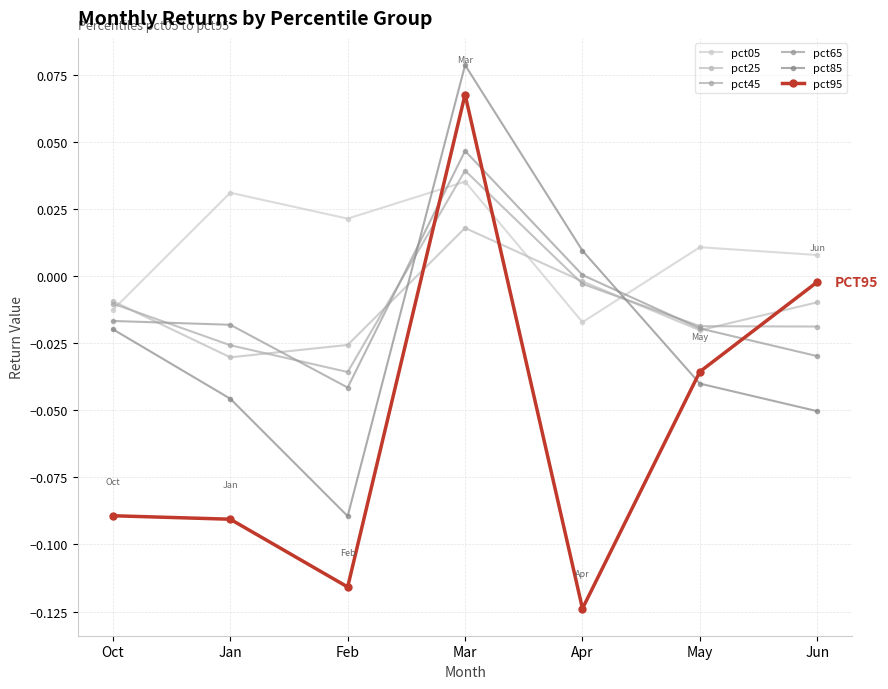

Which series has the largest total across all categories?

pct05